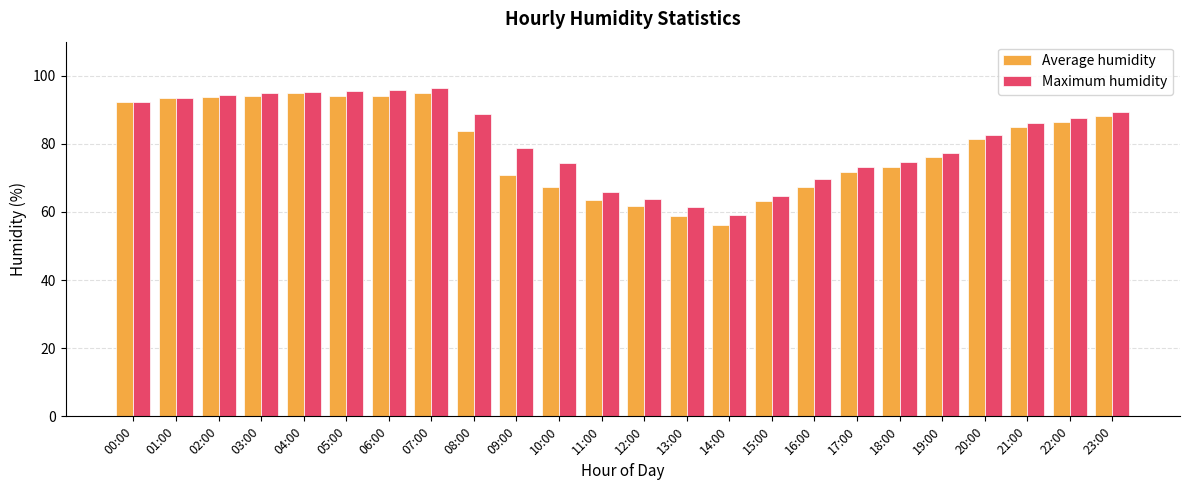

What is the label of the 12th bar from the right?

12:00